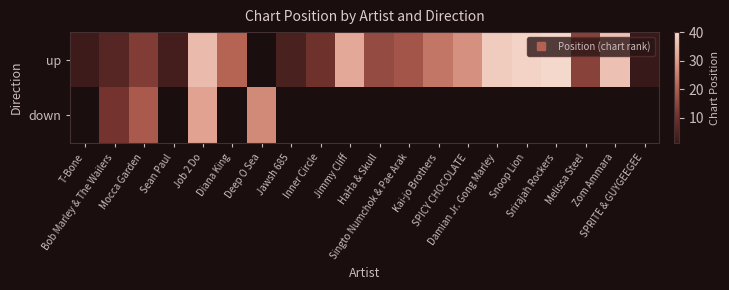

Which category has the lowest value across all series?

SPRITE & GUYGEEGEE